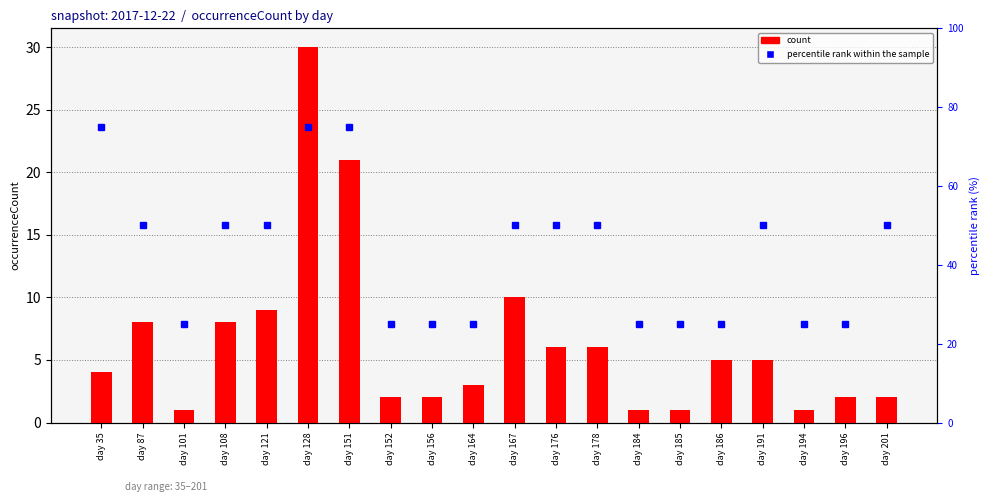

Where does the count series first go above 5?

day 87